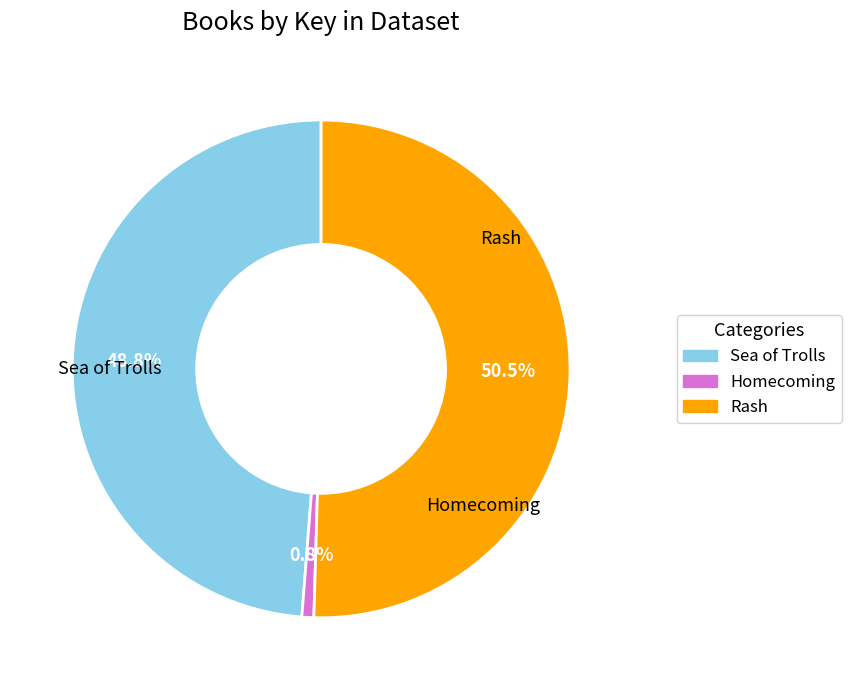

Do Homecoming and Rash together represent more than half of the pie?

Yes